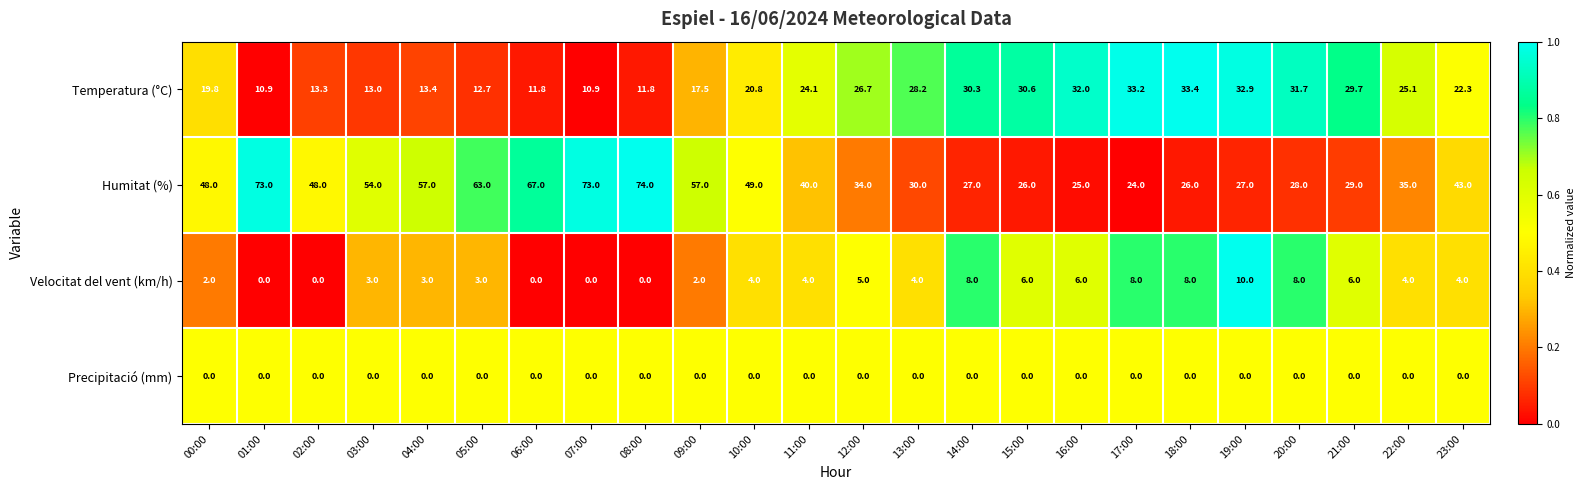

Is it true that Temperatura (°C) equals 21.0 at 19:00?

False